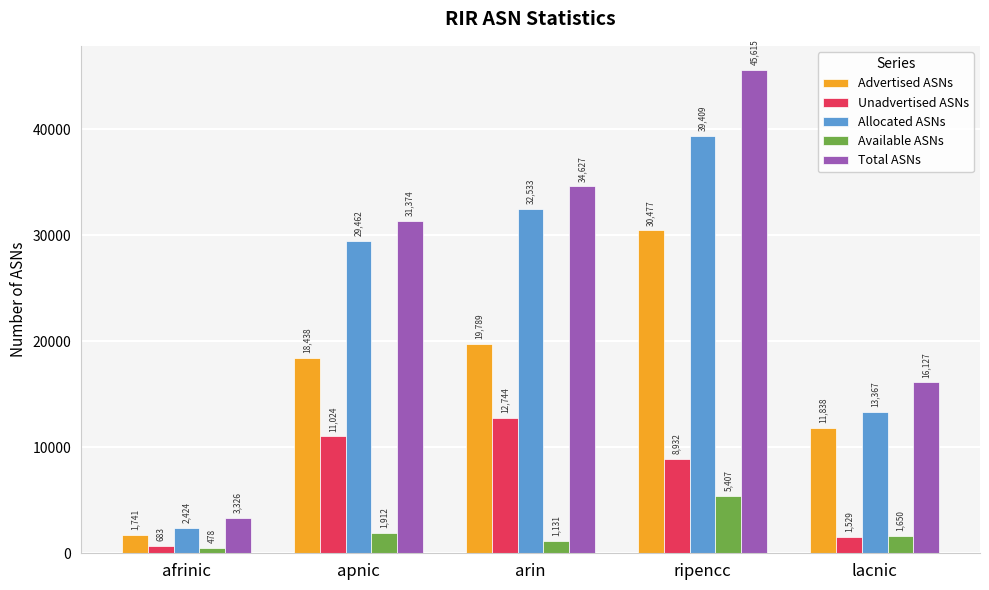

Which label corresponds to the smallest value in the chart?

afrinic